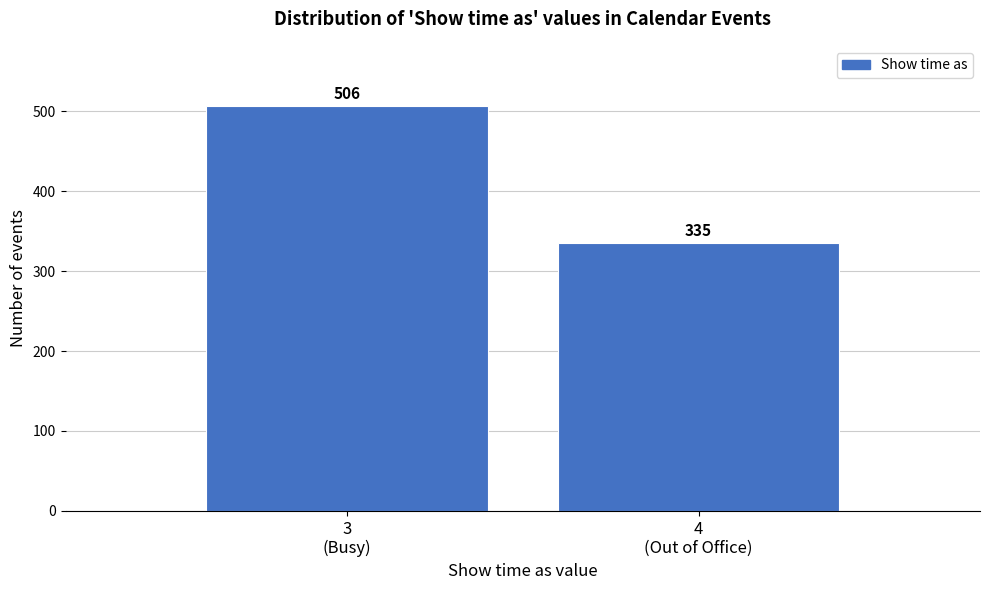

Reading left to right, what are all the values shown in this chart?

506	335